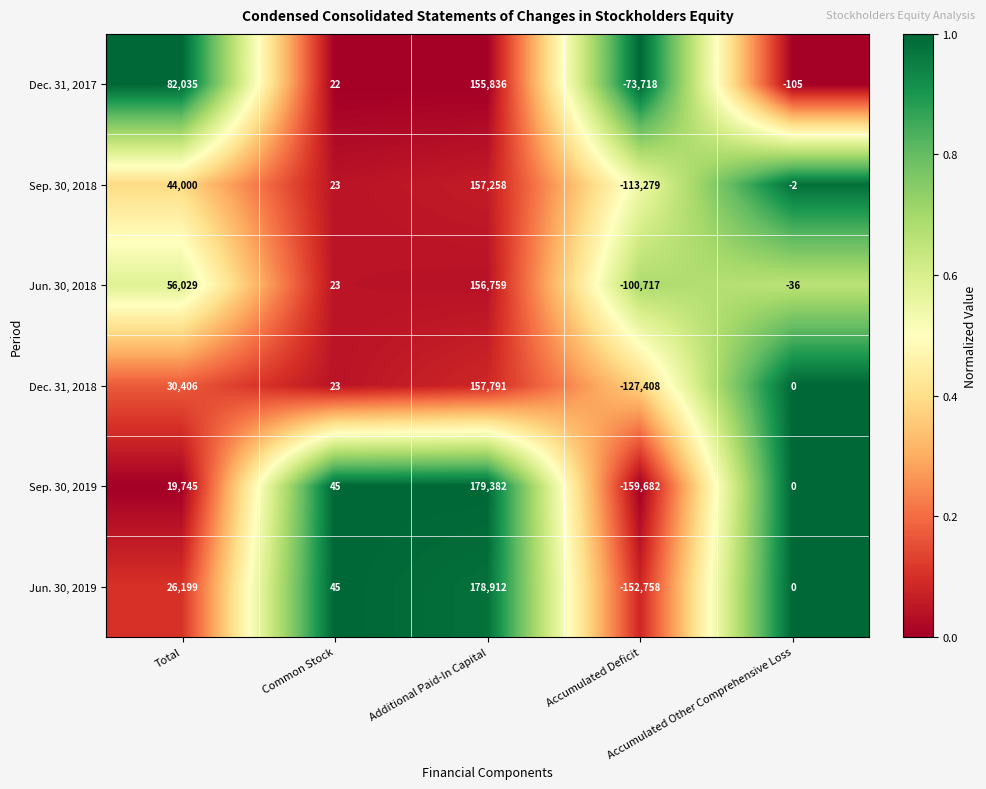

Rank the series at Additional Paid-In Capital from lowest to highest value.

Dec. 31, 2017, Jun. 30, 2018, Sep. 30, 2018, Dec. 31, 2018, Jun. 30, 2019, Sep. 30, 2019